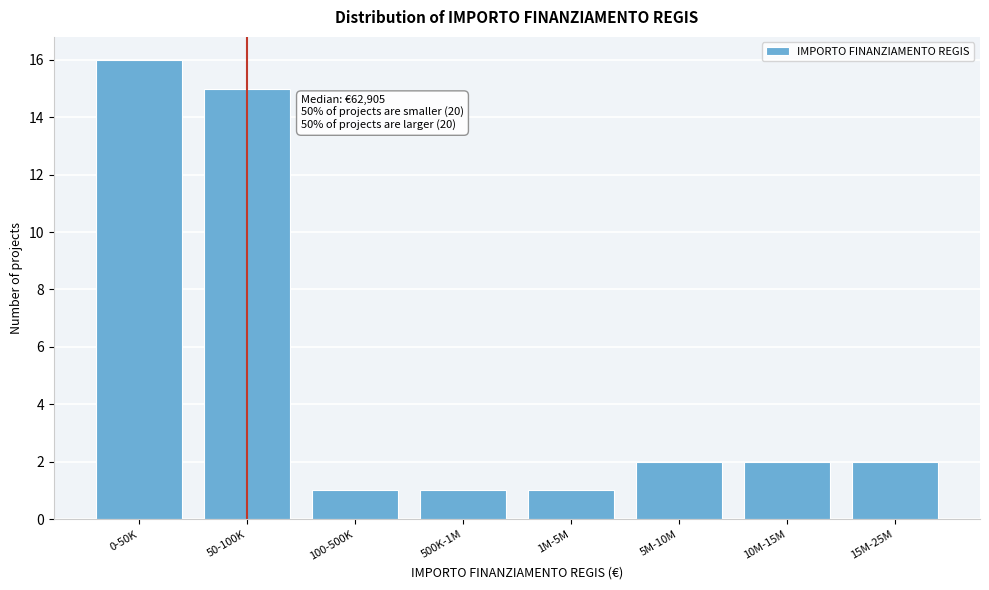

Reading left to right, what are all the values shown in this chart?

0-50K=16	50-100K=15	100-500K=1	500K-1M=1	1M-5M=1	5M-10M=2	10M-15M=2	15M-25M=2